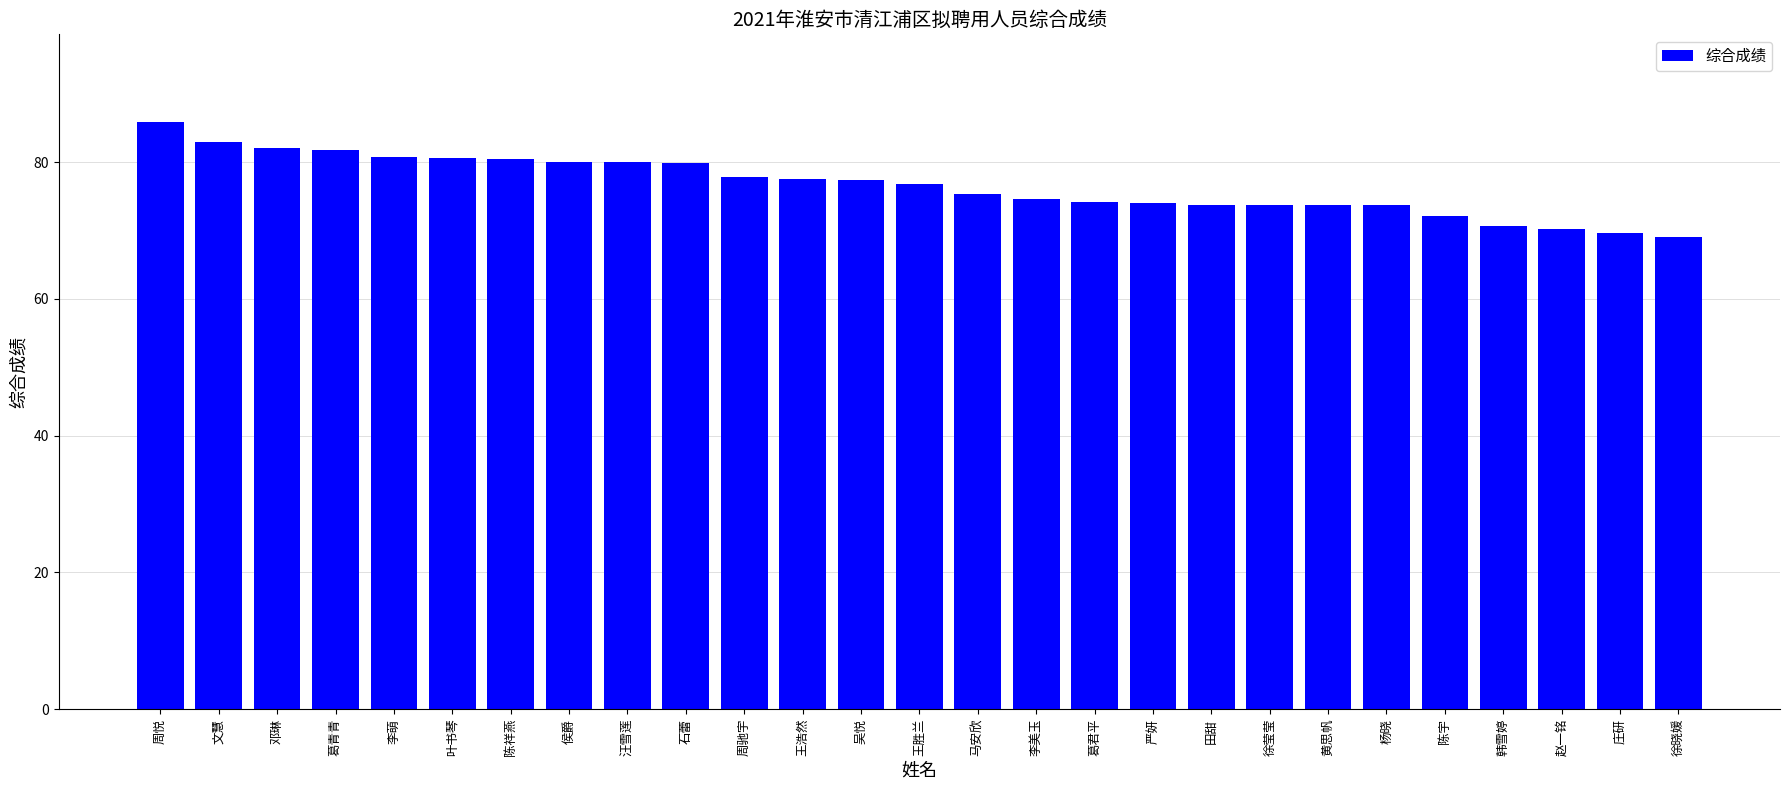

What is the change in value from 李萌 to 韩雪婷?

-10.2